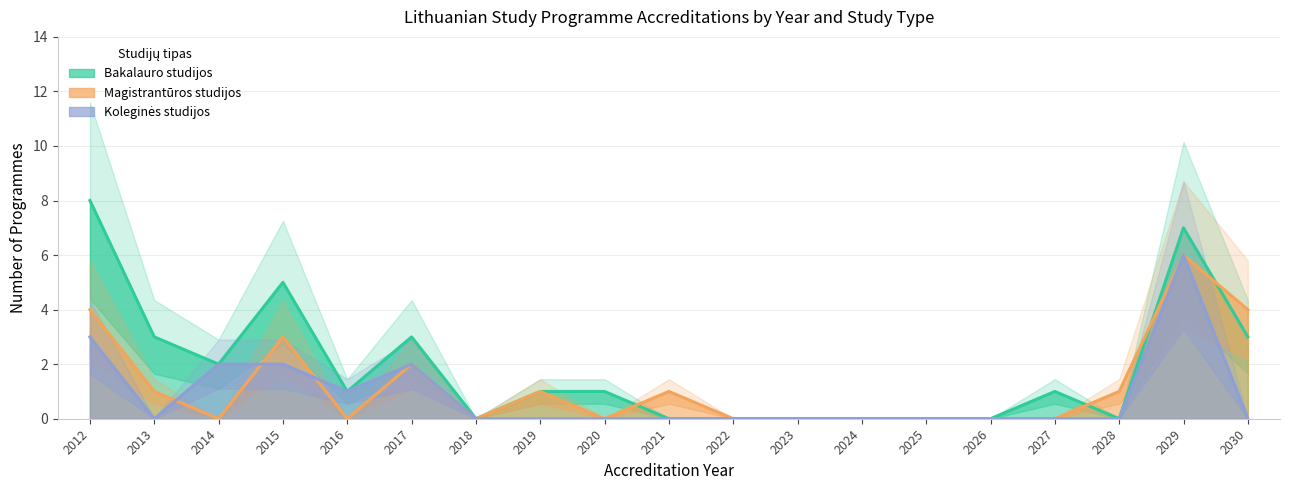

List the series in order of their peak value, lowest first.

Magistrantūros studijos, Koleginės studijos, Bakalauro studijos